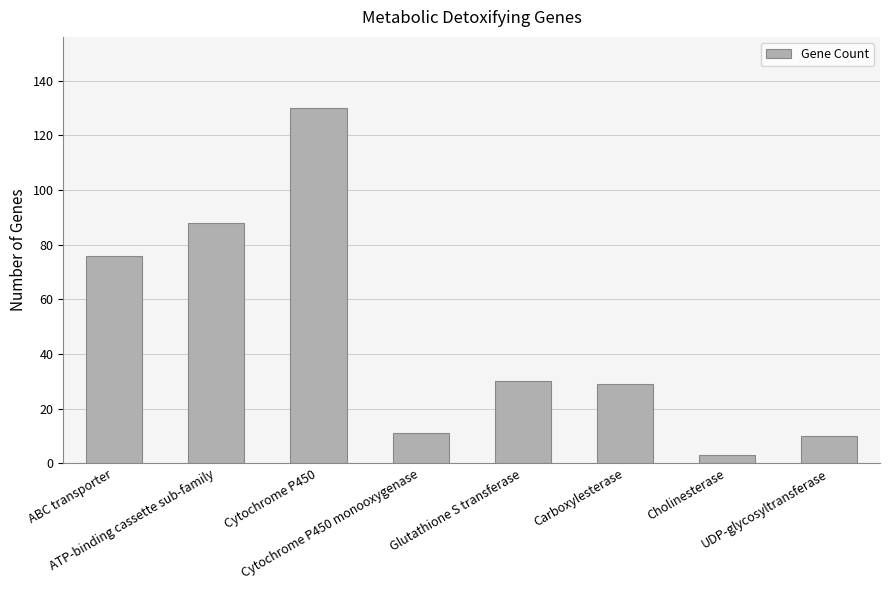

What is the approximate value at UDP-glycosyltransferase, to the nearest 10?

10